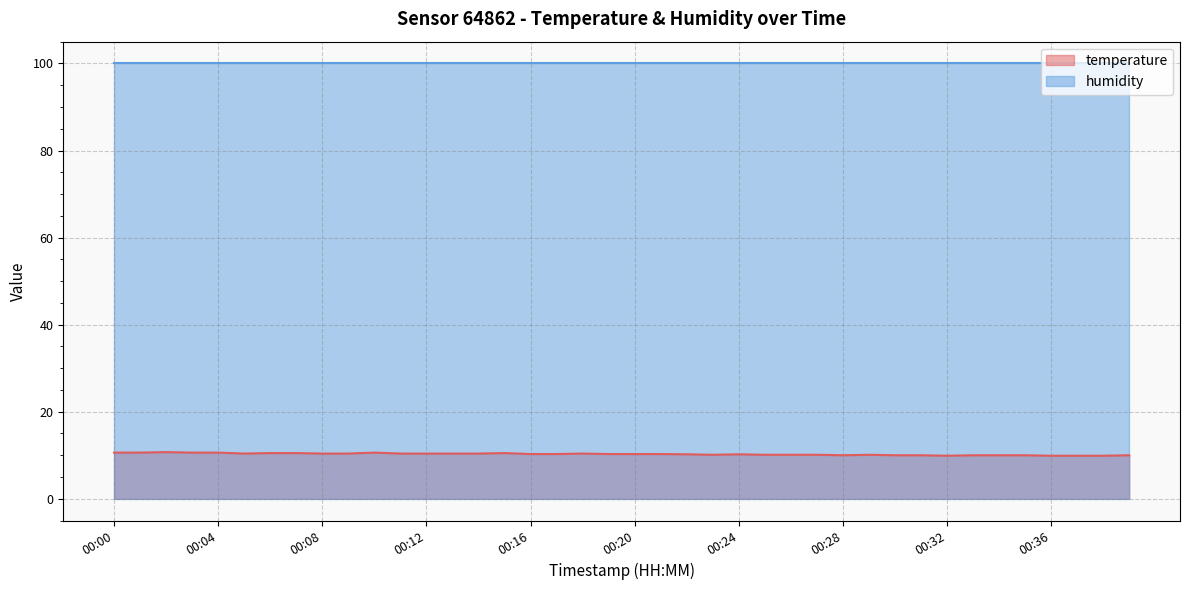

Where is the first local maximum?

00:02